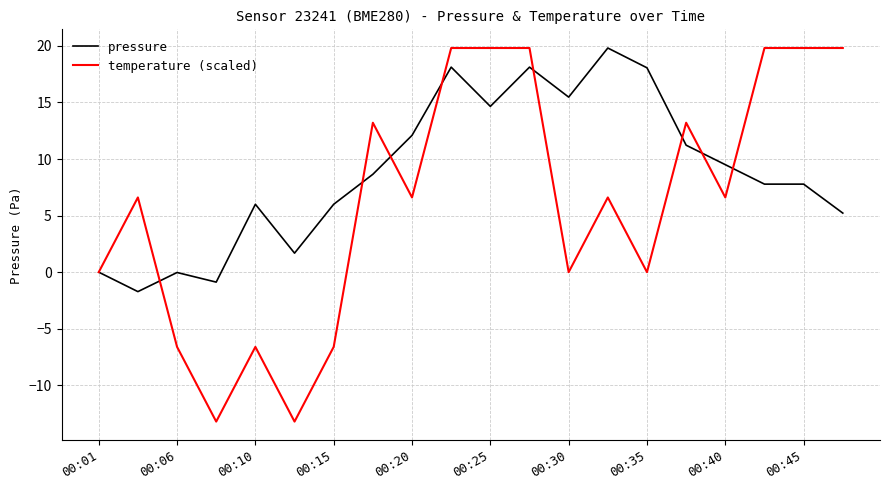

Which series has the widest spread of values?

temperature (scaled)